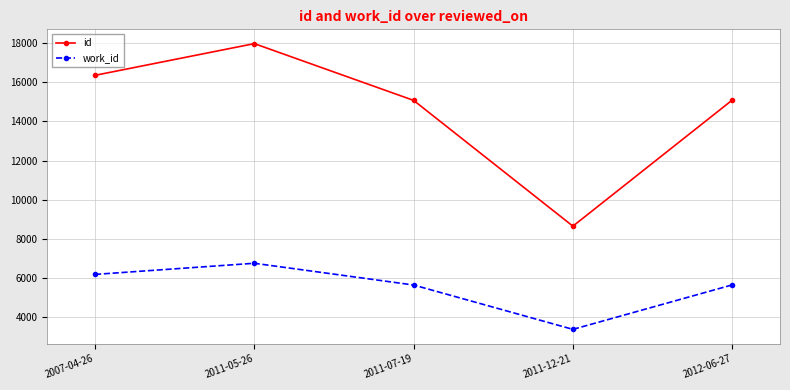

What is the sum of the work_id values at 2011-12-21 and 2011-07-19?

9015